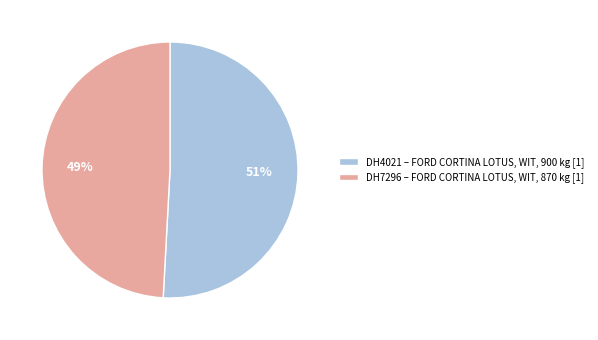

How many segments does this pie chart have?

2